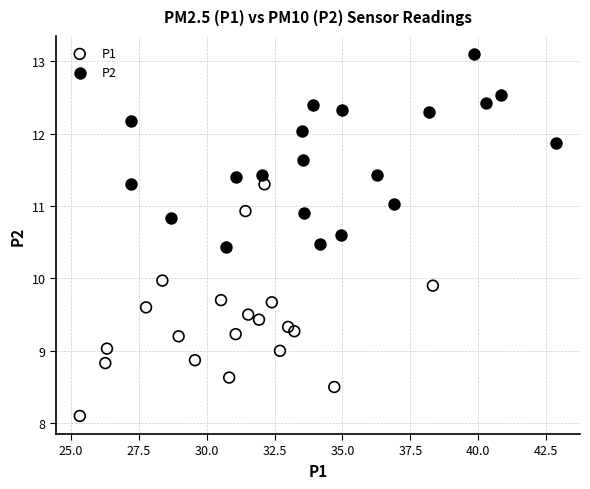

Which series contains the highest Y value?

P2